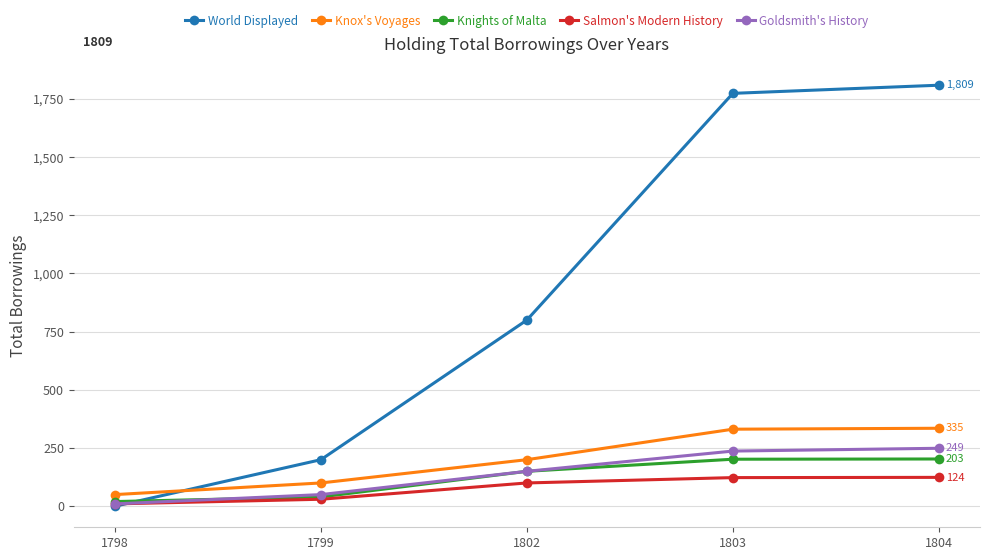

True or false: Knights of Malta and Knox's Voyages intersect in this chart.

False